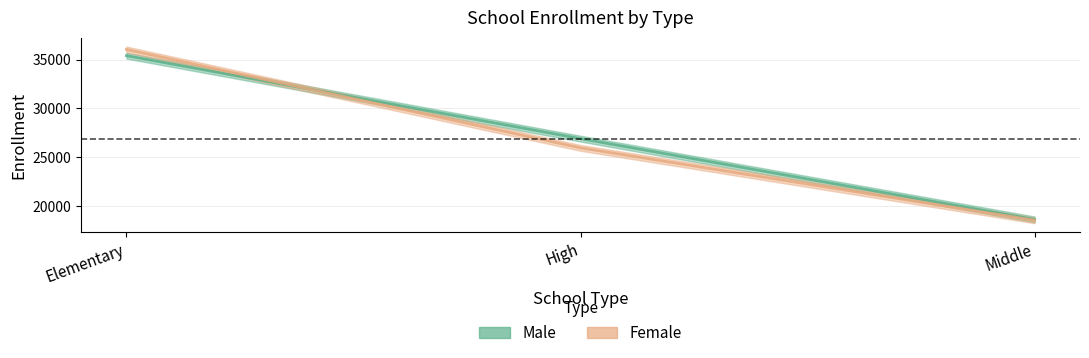

Rank the series at Elementary from highest to lowest value.

Female, Male